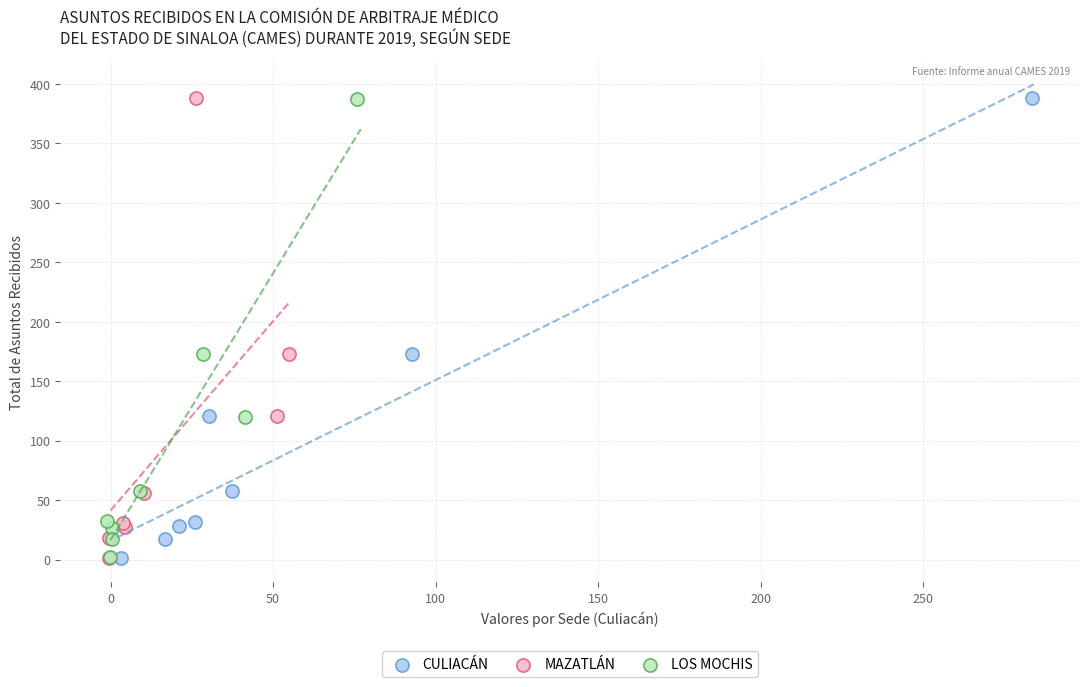

Which series has the largest Y range (max minus min)?

CULIACÁN